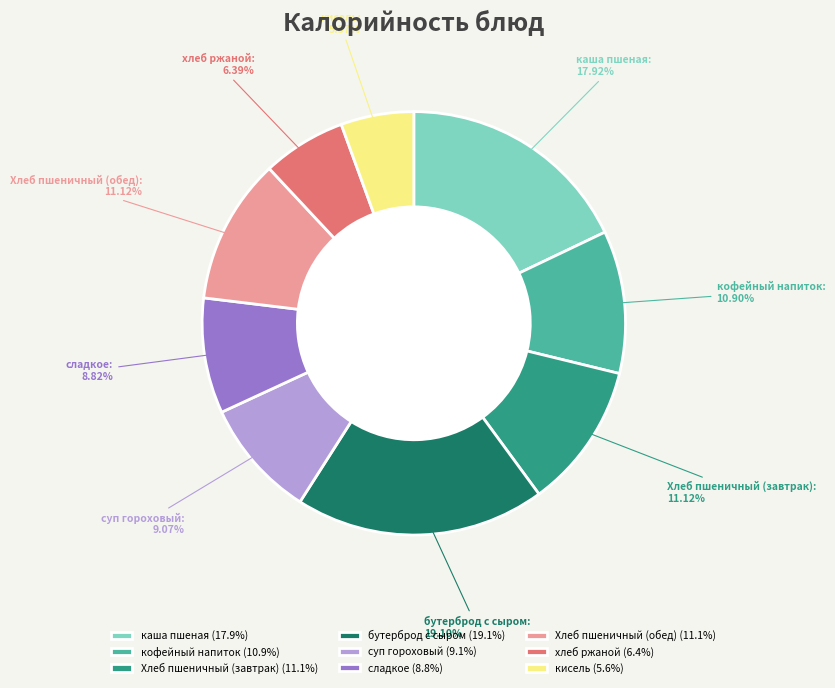

Between бутерброд с сыром and сладкое, which is larger?

бутерброд с сыром